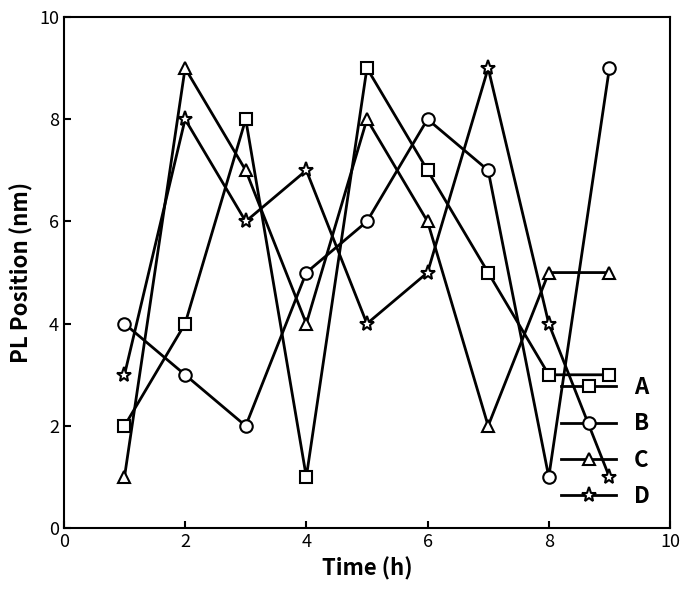

What is the maximum value for D?

9